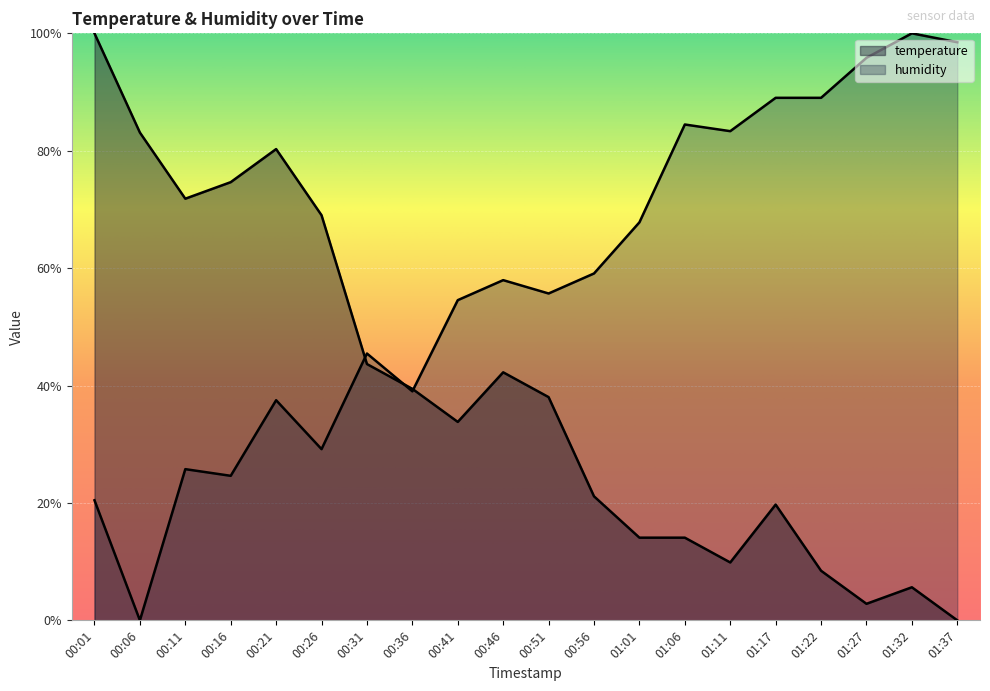

How many categories are shown in the chart?

20